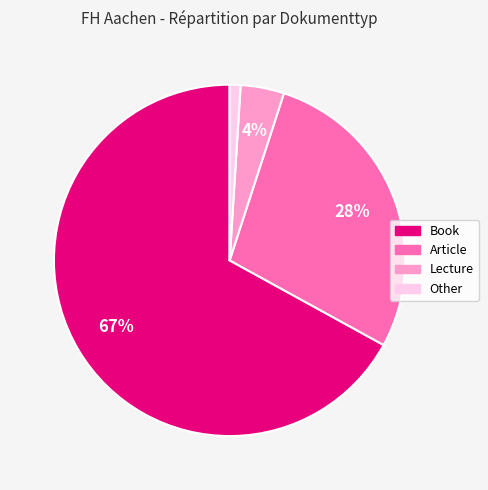

Approximately how many times larger is the value at Book compared to Article?

2.4